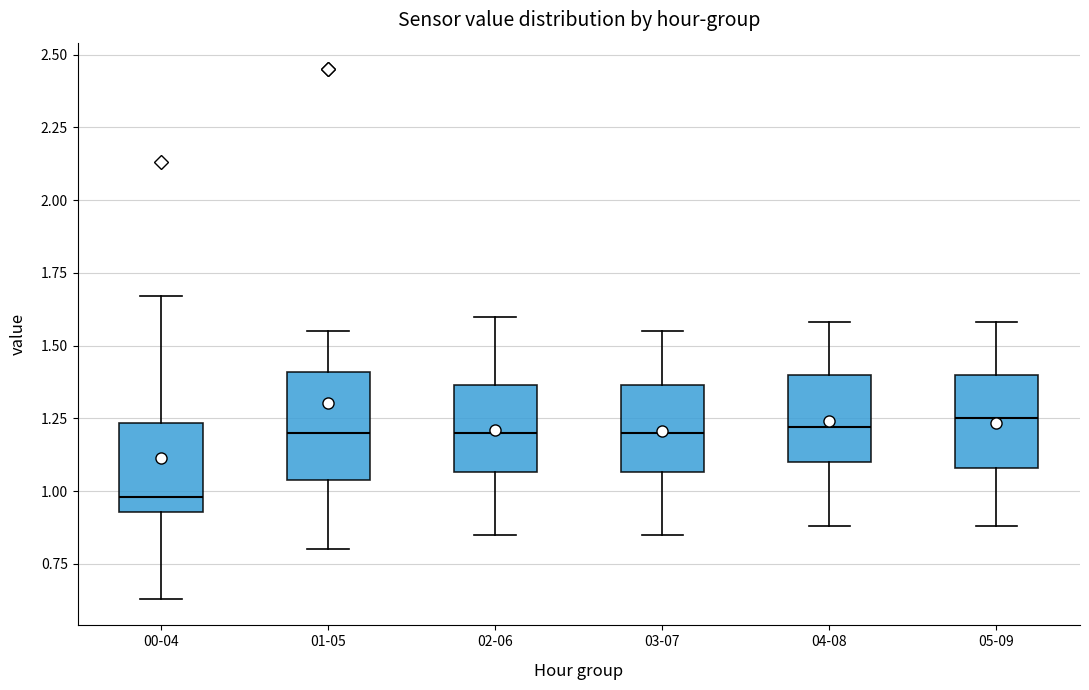

Reading left to right, read every box against the y-axis: the position of its median line, the range the box covers, and the ends of its whiskers. The values are not printed on the chart, so give them approximately, as read against the axis.

00-04: median 1.00, box 0.95 to 1.25, whiskers 0.65 to 1.65
01-05: median 1.20, box 1.05 to 1.40, whiskers 0.80 to 1.55
02-06: median 1.20, box 1.05 to 1.35, whiskers 0.85 to 1.60
03-07: median 1.20, box 1.05 to 1.35, whiskers 0.85 to 1.55
04-08: median 1.20, box 1.10 to 1.40, whiskers 0.90 to 1.60
05-09: median 1.25, box 1.10 to 1.40, whiskers 0.90 to 1.60